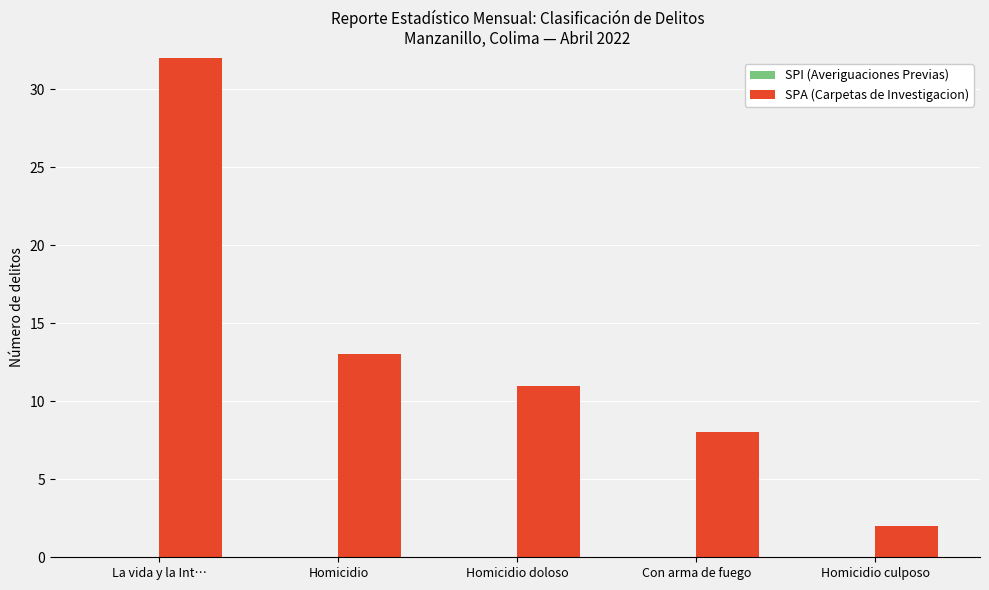

What position from the right is Con arma de fuego?

2